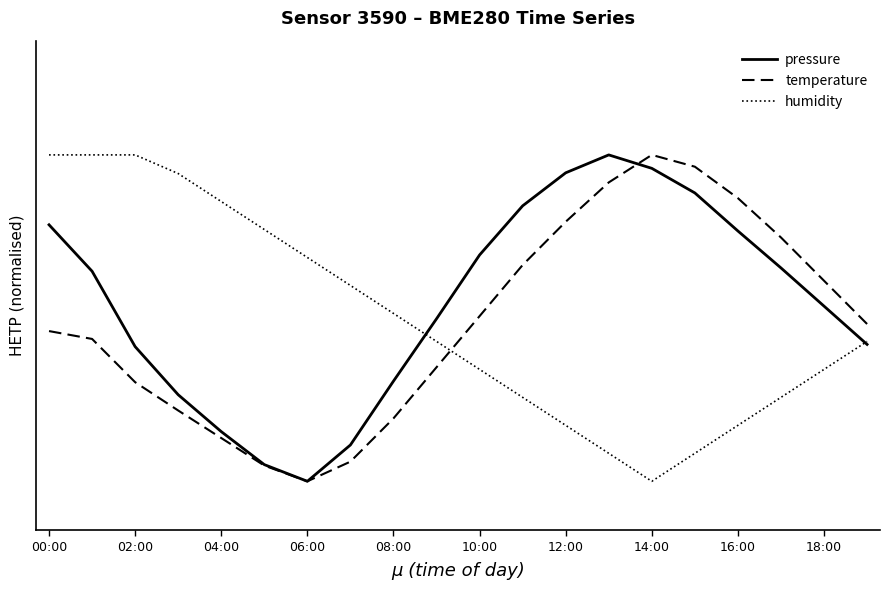

Reading left to right, extract all data points from this chart.

pressure: 0.8	0.6	0.4	0.3	0.2	0.1	0.0	0.1	0.3	0.5	0.7	0.8	0.9	1.0	1.0	0.9	0.8	0.7	0.5	0.4
temperature: 0.5	0.4	0.3	0.2	0.1	0.0	0.0	0.1	0.2	0.3	0.5	0.7	0.8	0.9	1.0	1.0	0.9	0.7	0.6	0.5
humidity: 1.0	1.0	1.0	0.9	0.9	0.8	0.7	0.6	0.5	0.4	0.3	0.3	0.2	0.1	0.0	0.1	0.2	0.3	0.3	0.4